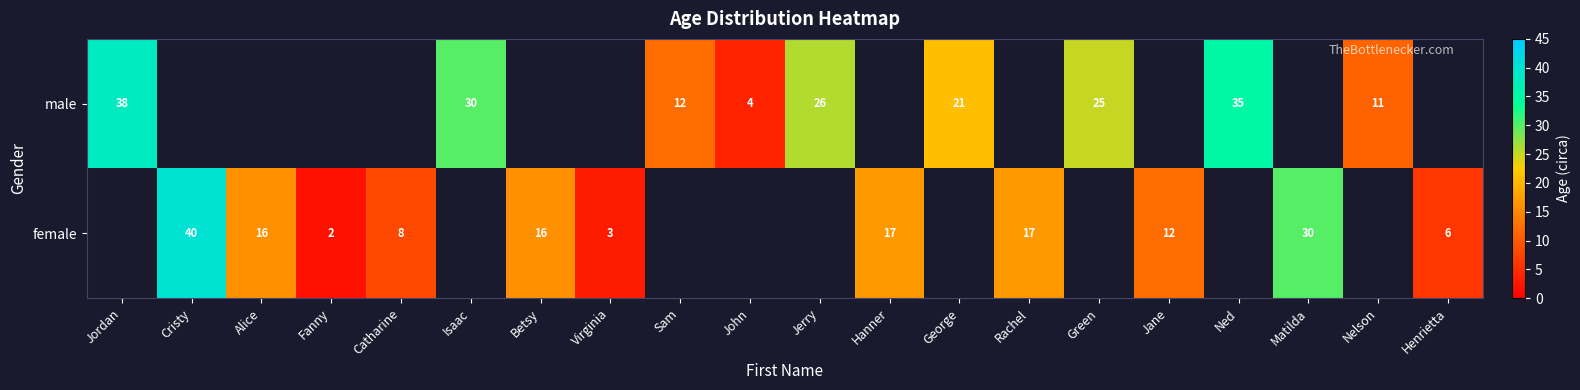

The female series shows 1 at Fanny. True or false?

False